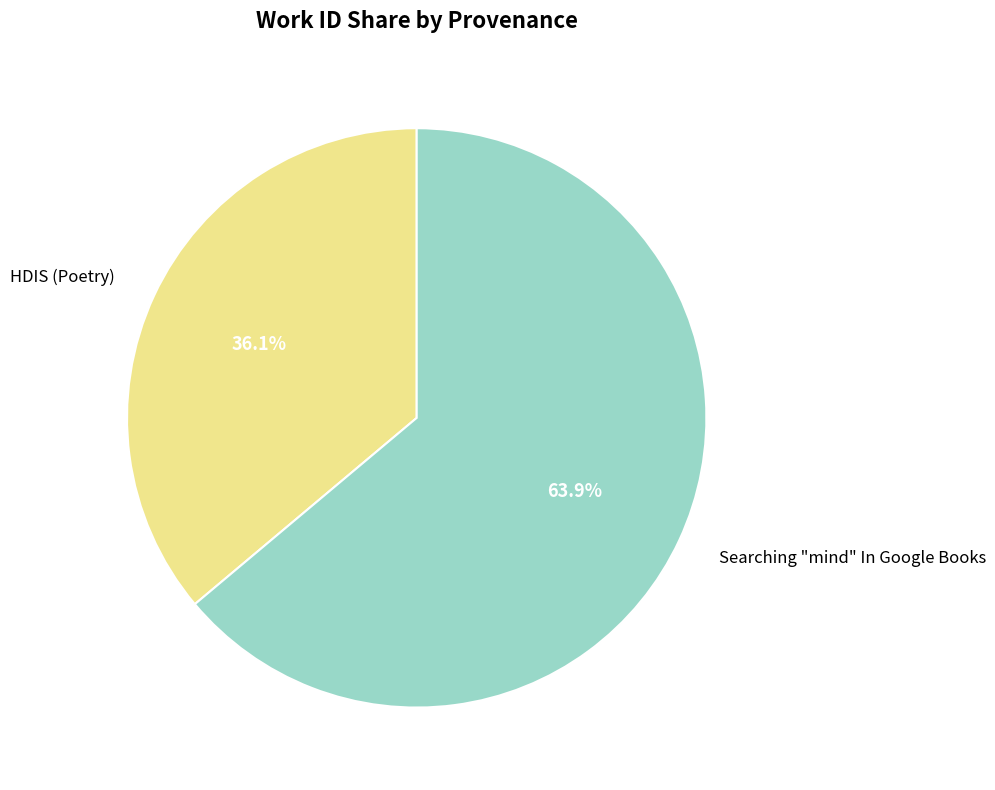

Do Searching "mind" In Google Books and HDIS (Poetry) together represent more than half of the pie?

Yes